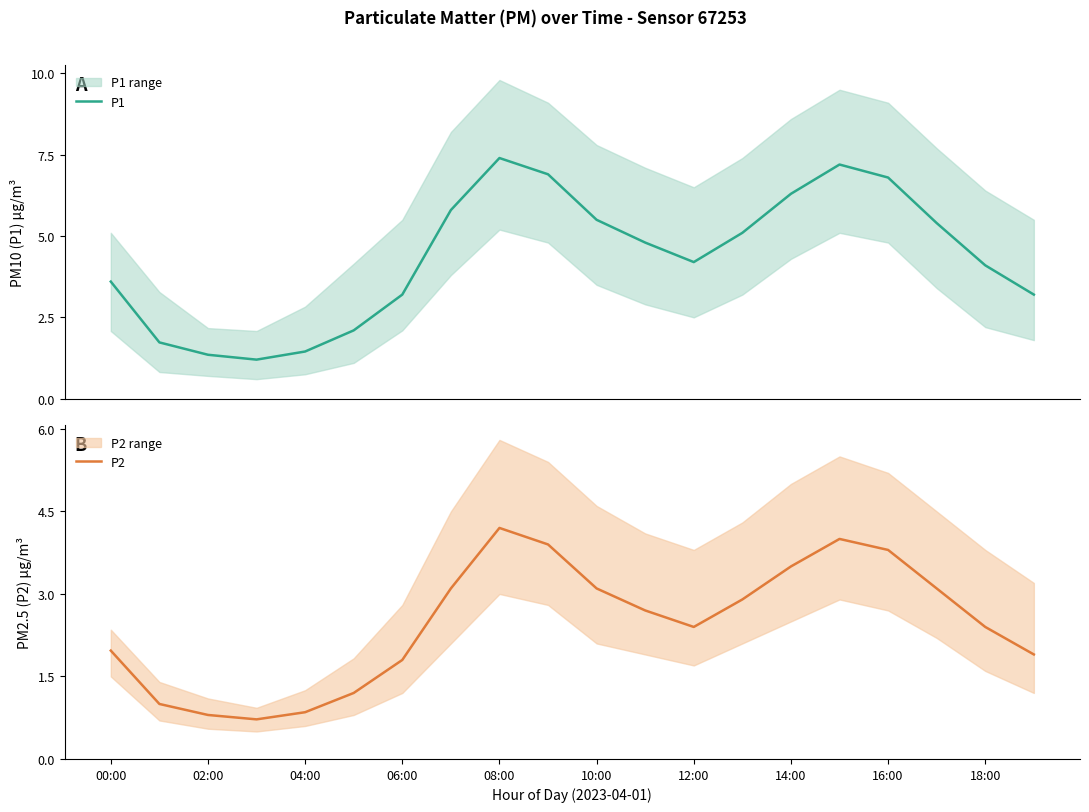

At how many categories does at least one series exceed 7?

2